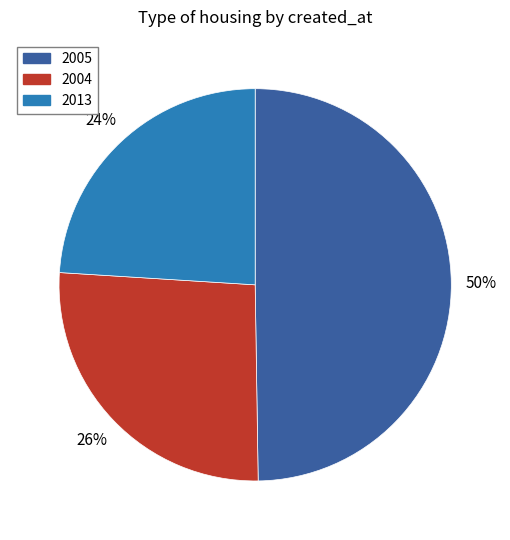

Which has a higher value, 2005 or 2013?

2005